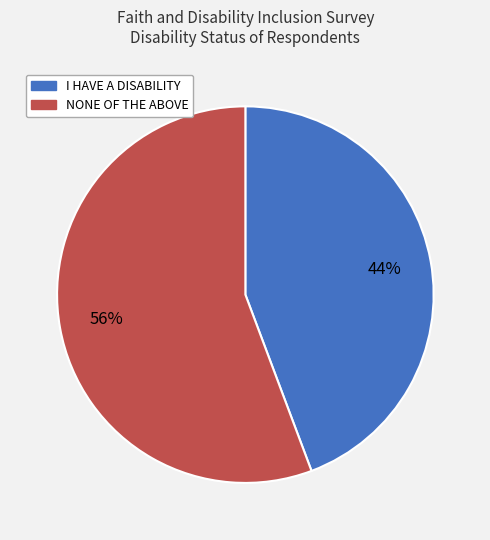

True or false: I HAVE A DISABILITY accounts for 35% of the total.

False